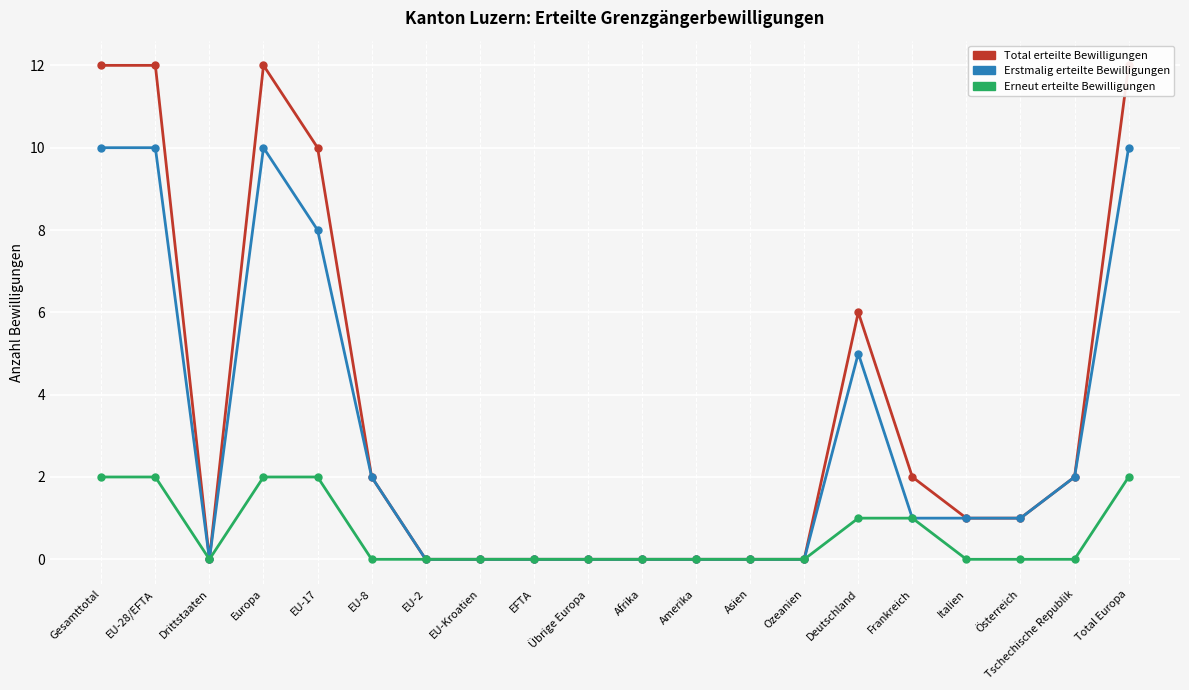

Which category has the lowest value across all series?

Drittstaaten